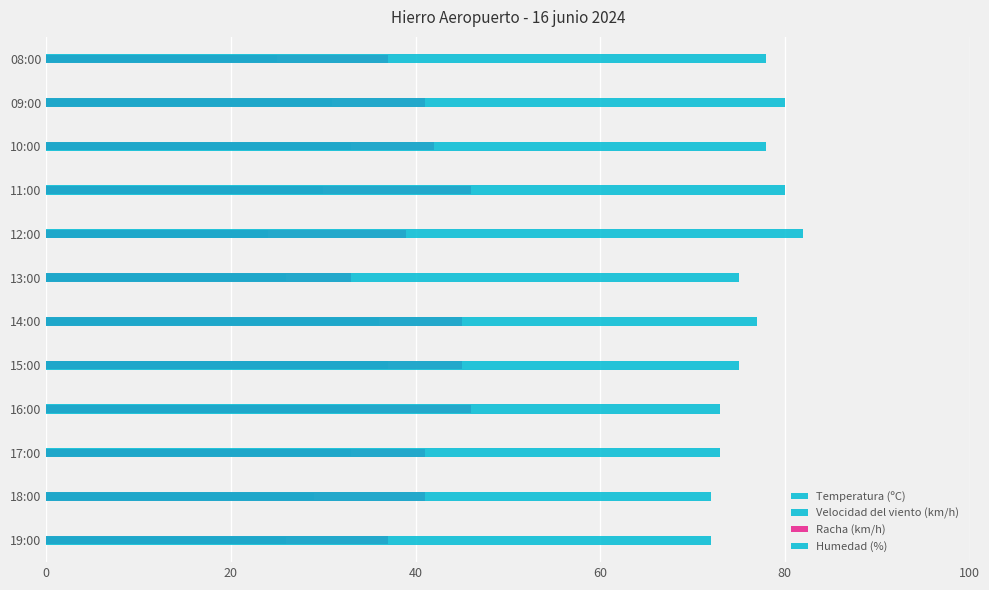

At how many categories does at least one series exceed 38?

12